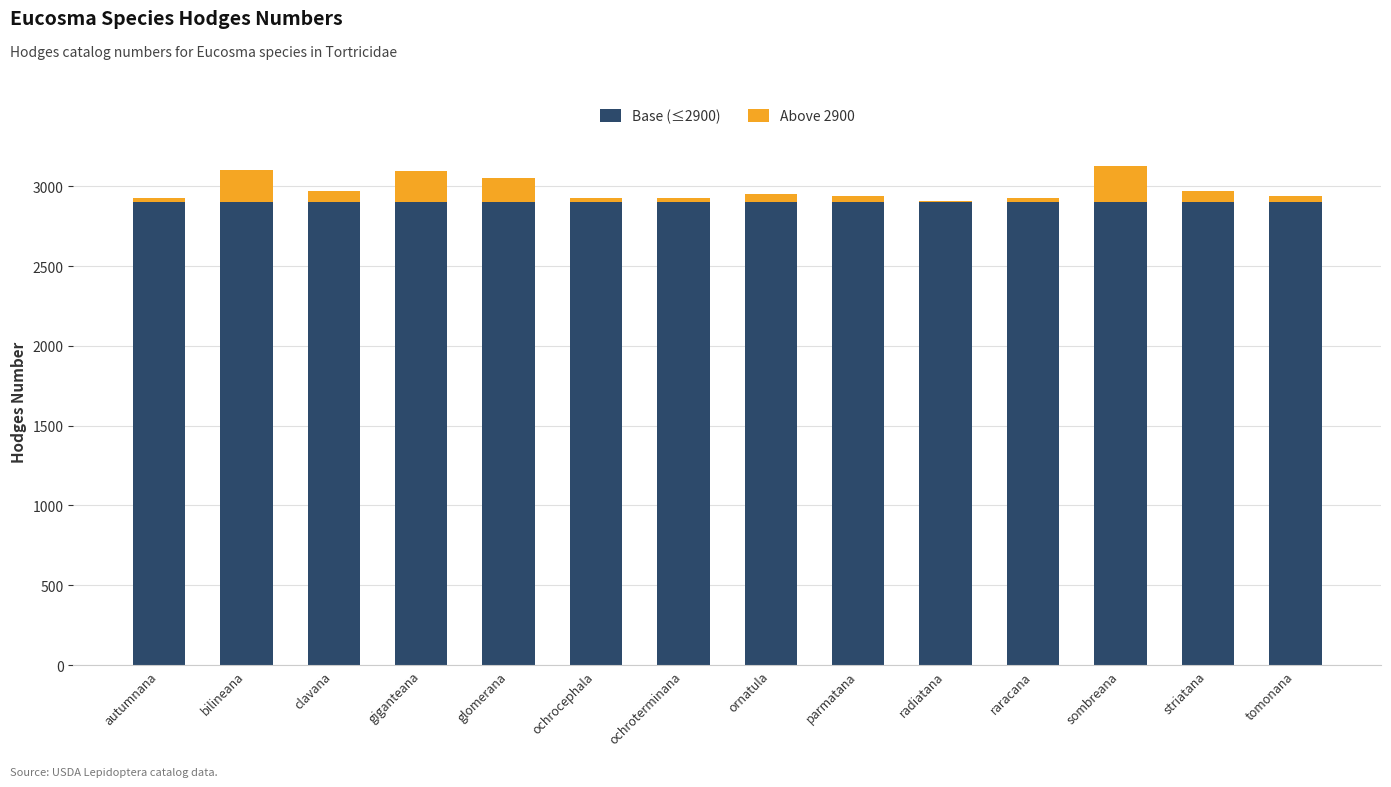

The Base (≤2900) series shows 1965 at sombreana. True or false?

False